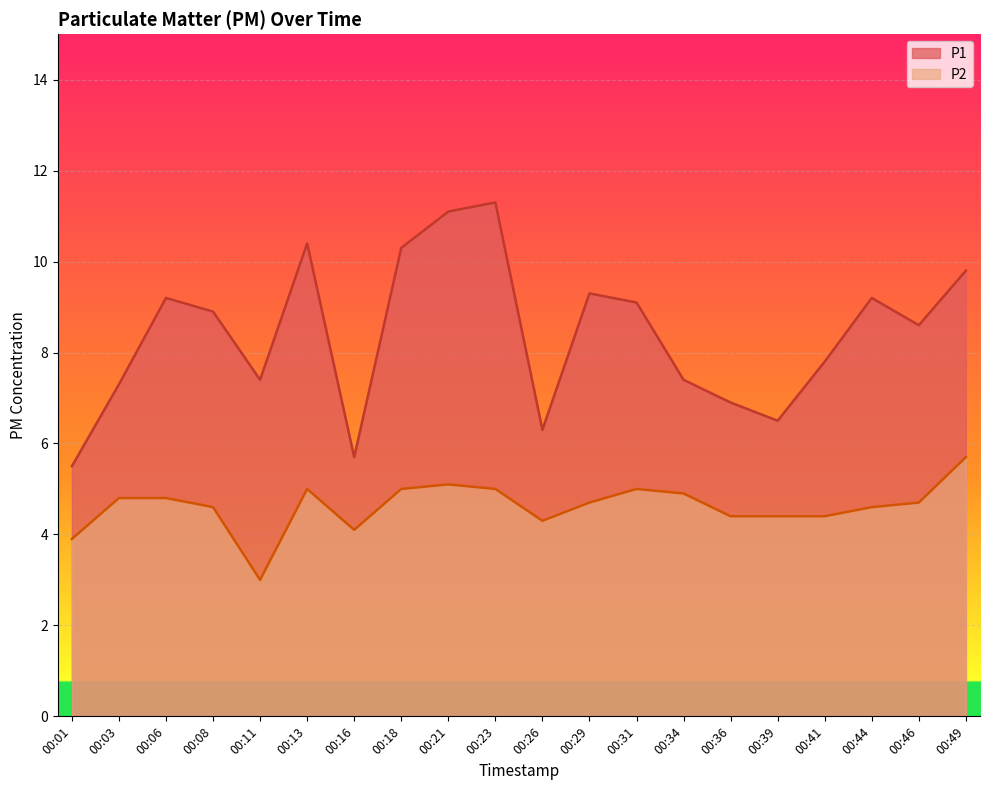

At 00:23, list the series in order from largest to smallest.

P1, P2